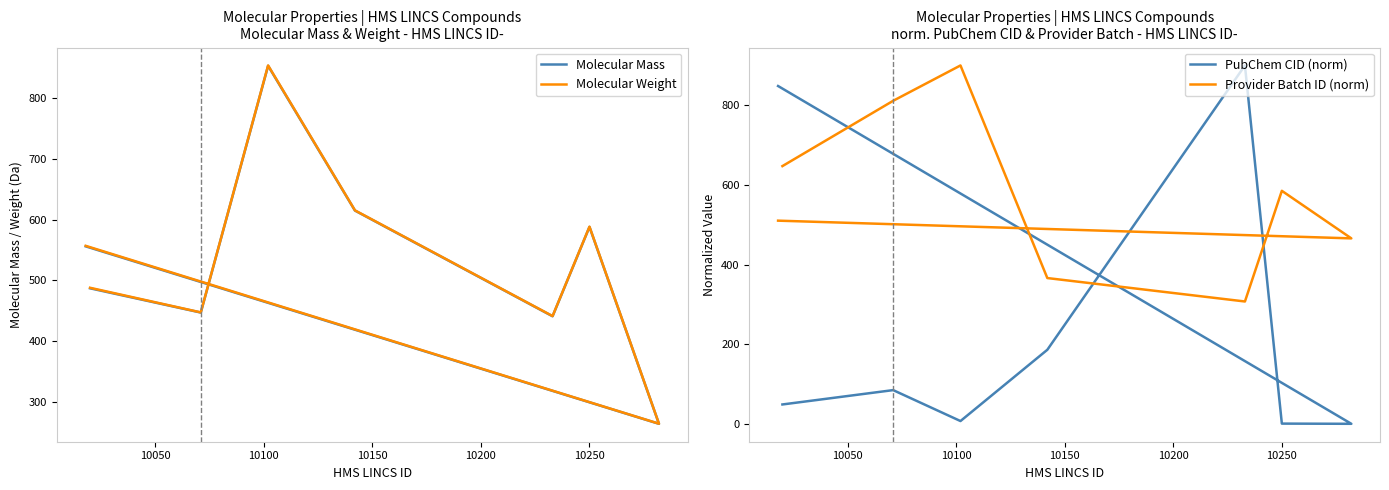

Reading right to left, extract all data points from this chart.

Molecular Mass: 556.2	264.1	588.2	441.1	615.1	853.3	447.2	487.2
Molecular Weight: 557.0	264.3	588.6	441.5	615.4	853.9	447.5	488.0
PubChem CID (norm): 848.4	0.1	0.6	900.0	186.0	7.0	84.7	48.7
Provider Batch ID (norm): 510.2	465.7	585.2	307.2	366.1	900.0	811.2	647.2